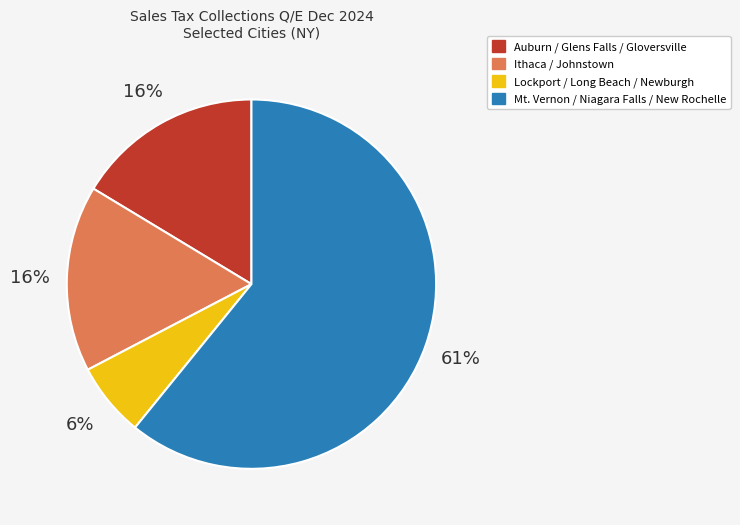

To the nearest percent, what is the average slice percentage?

25%